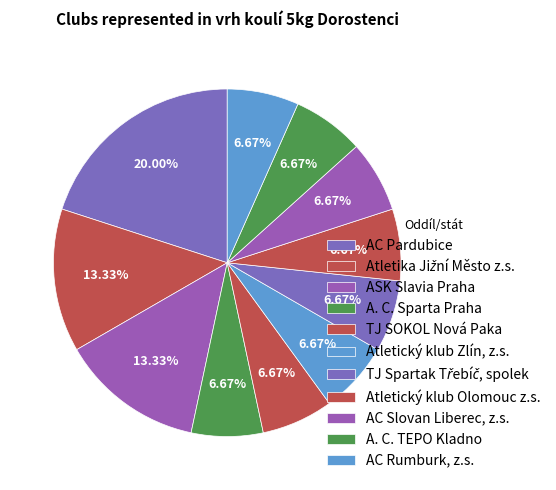

How many slices are in this pie chart?

11